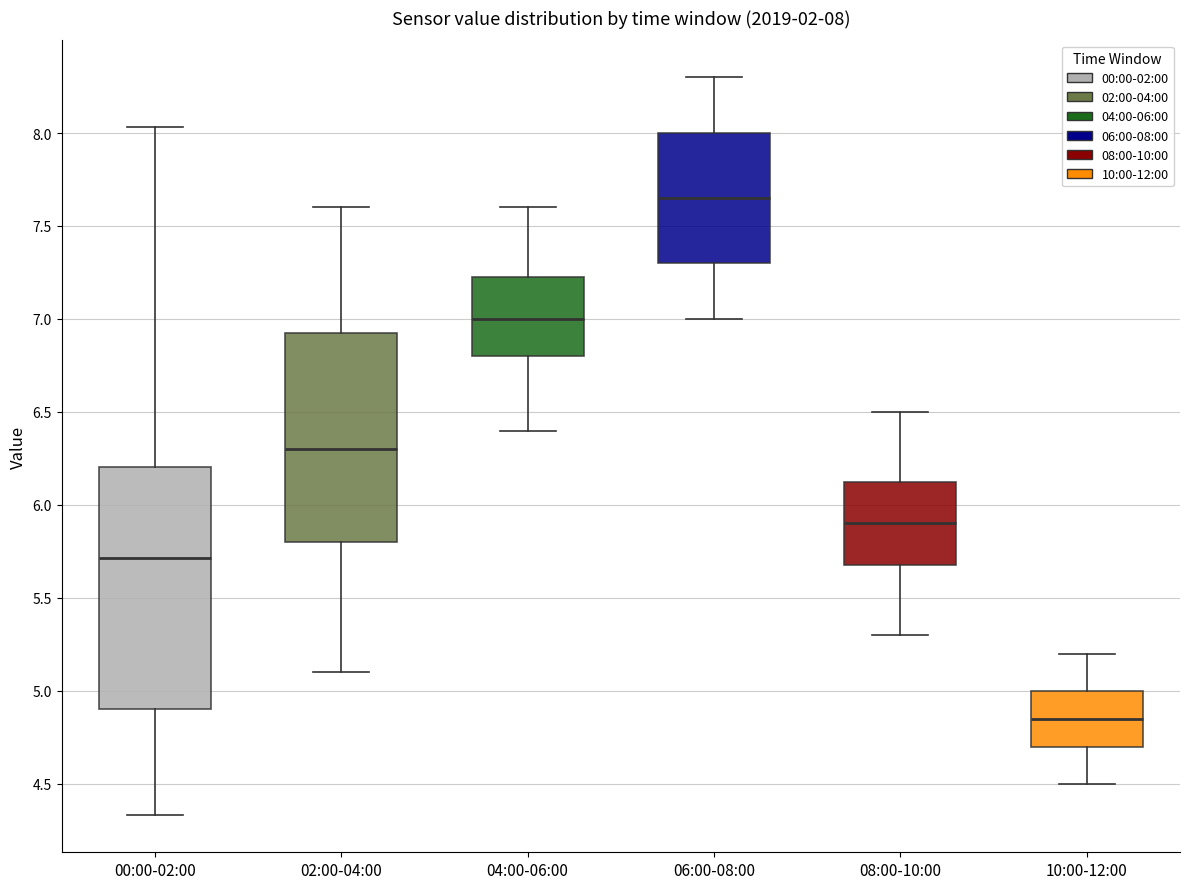

Which box is the tallest, from its lower edge to its upper edge?

00:00-02:00